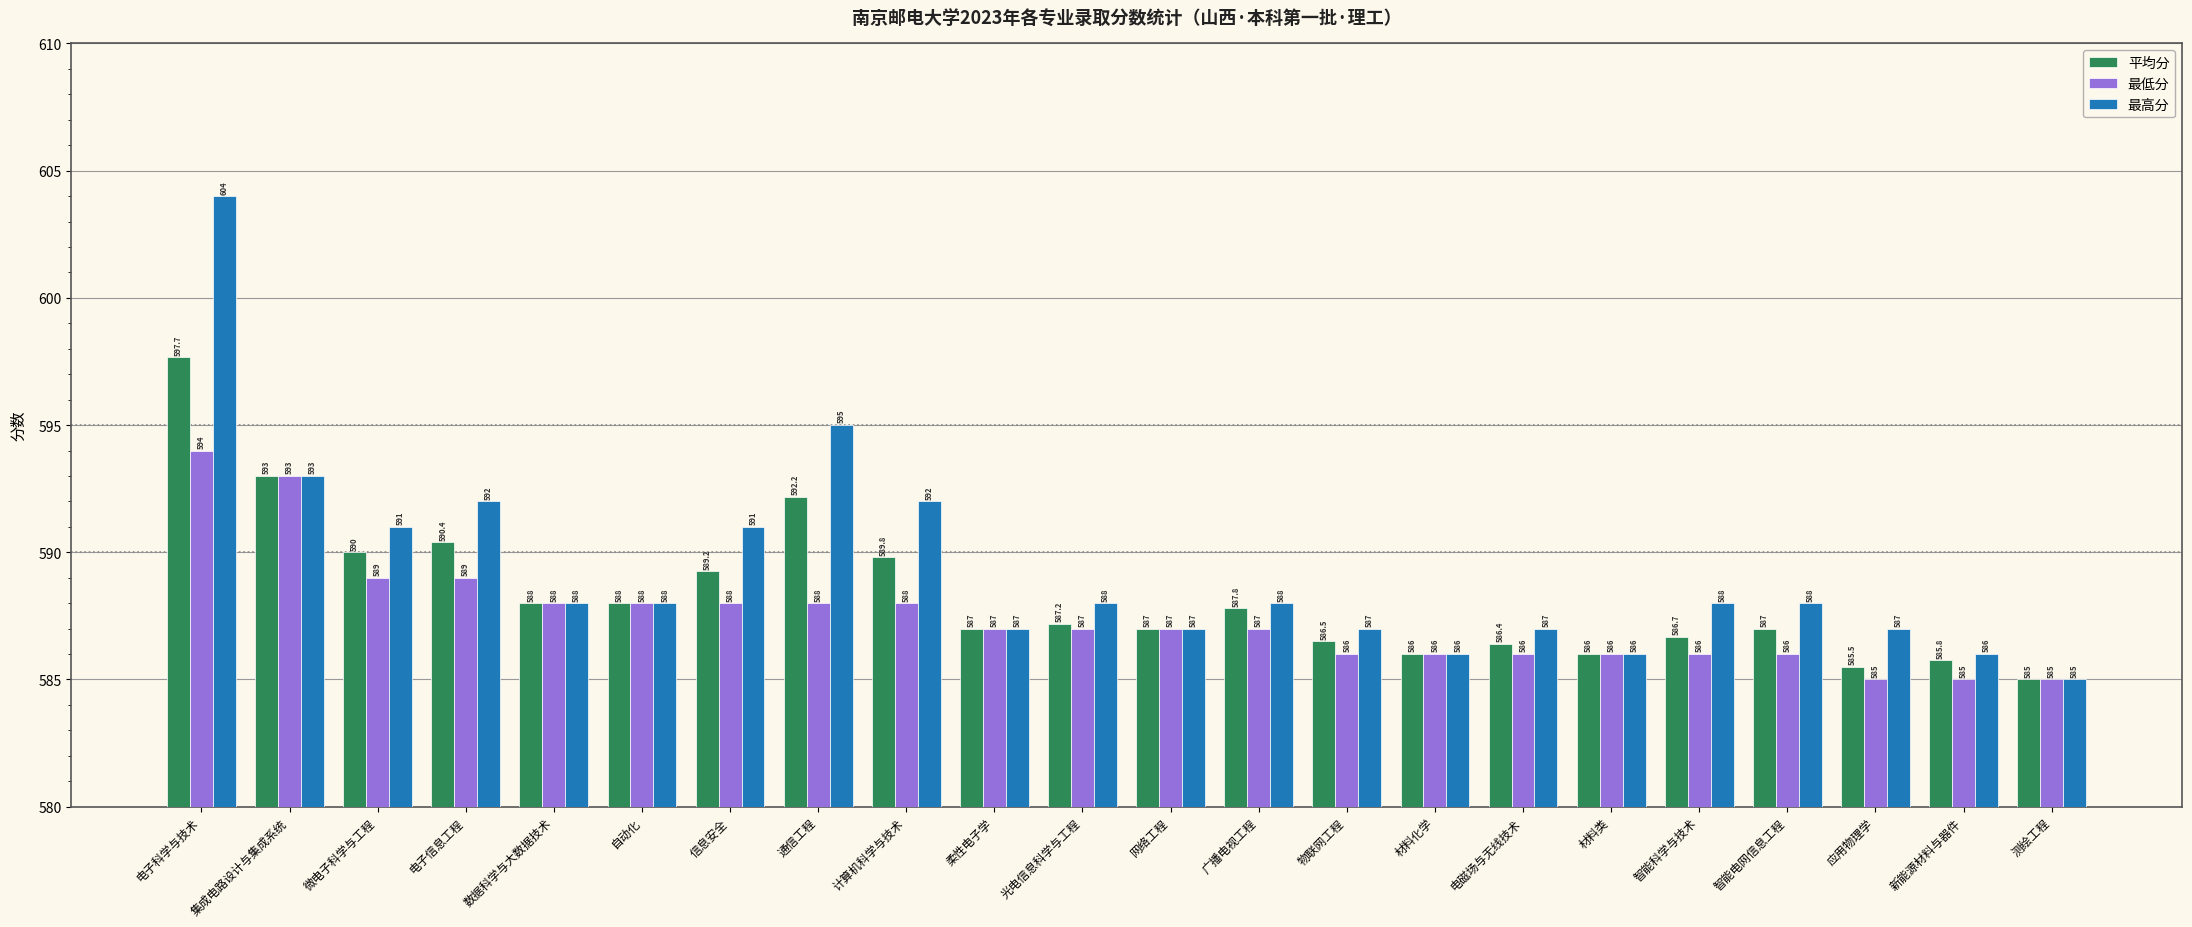

At 信息安全, list the series in order from smallest to largest.

最低分, 平均分, 最高分